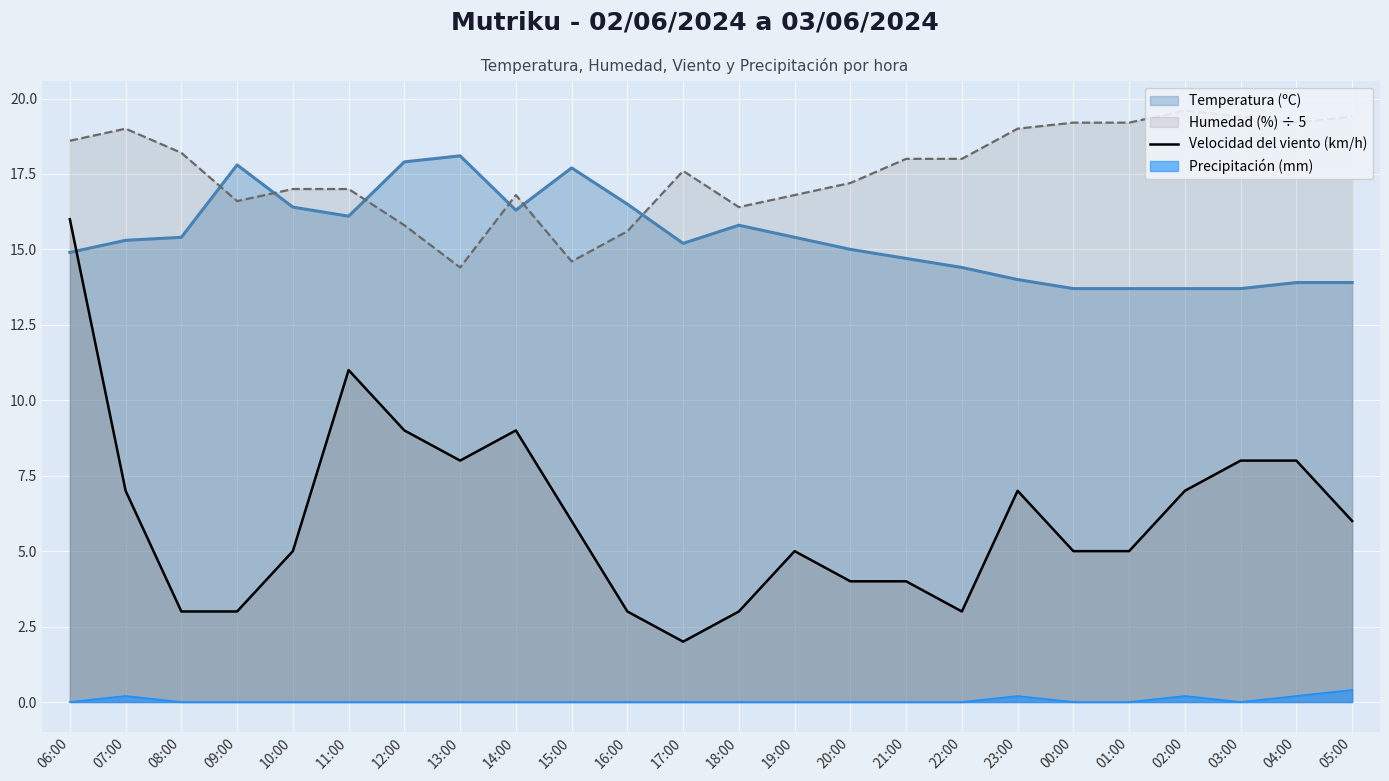

What position from the left is 14:00?

9